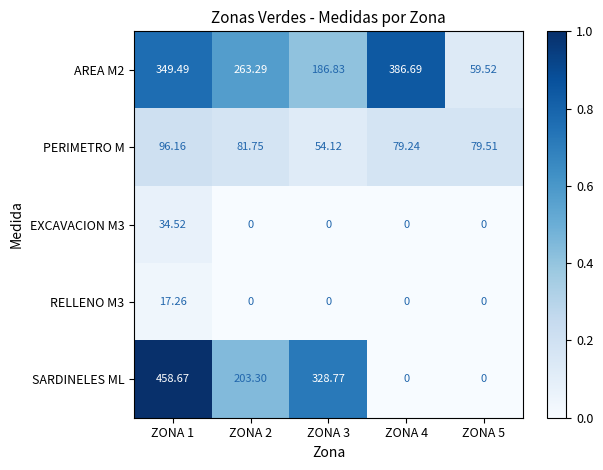

Is the value of SARDINELES ML at ZONA 3 greater than the value of PERIMETRO M at ZONA 1?

Yes